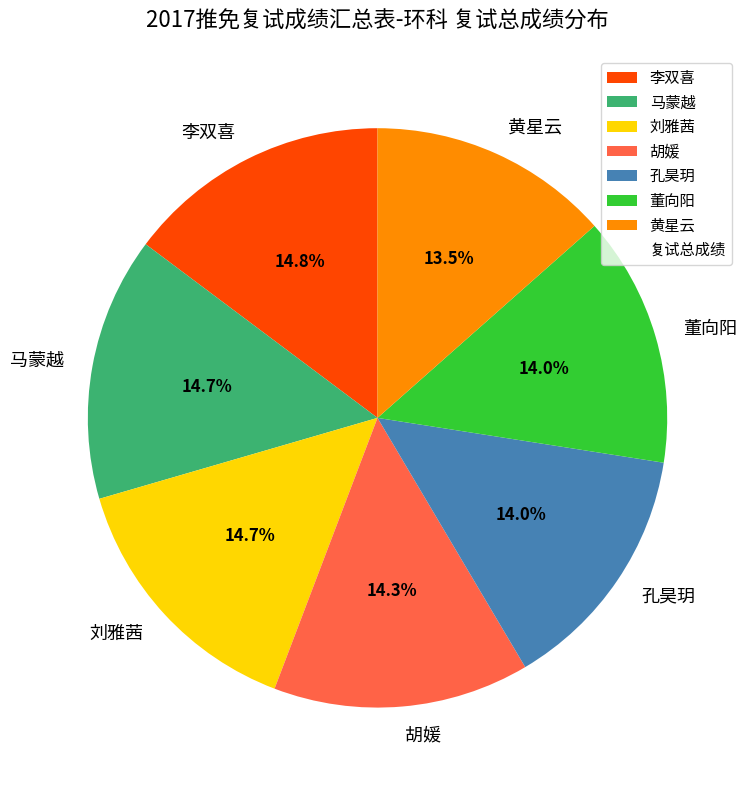

What is the ratio of the value at 胡媛 to the value at 李双喜?

1.0